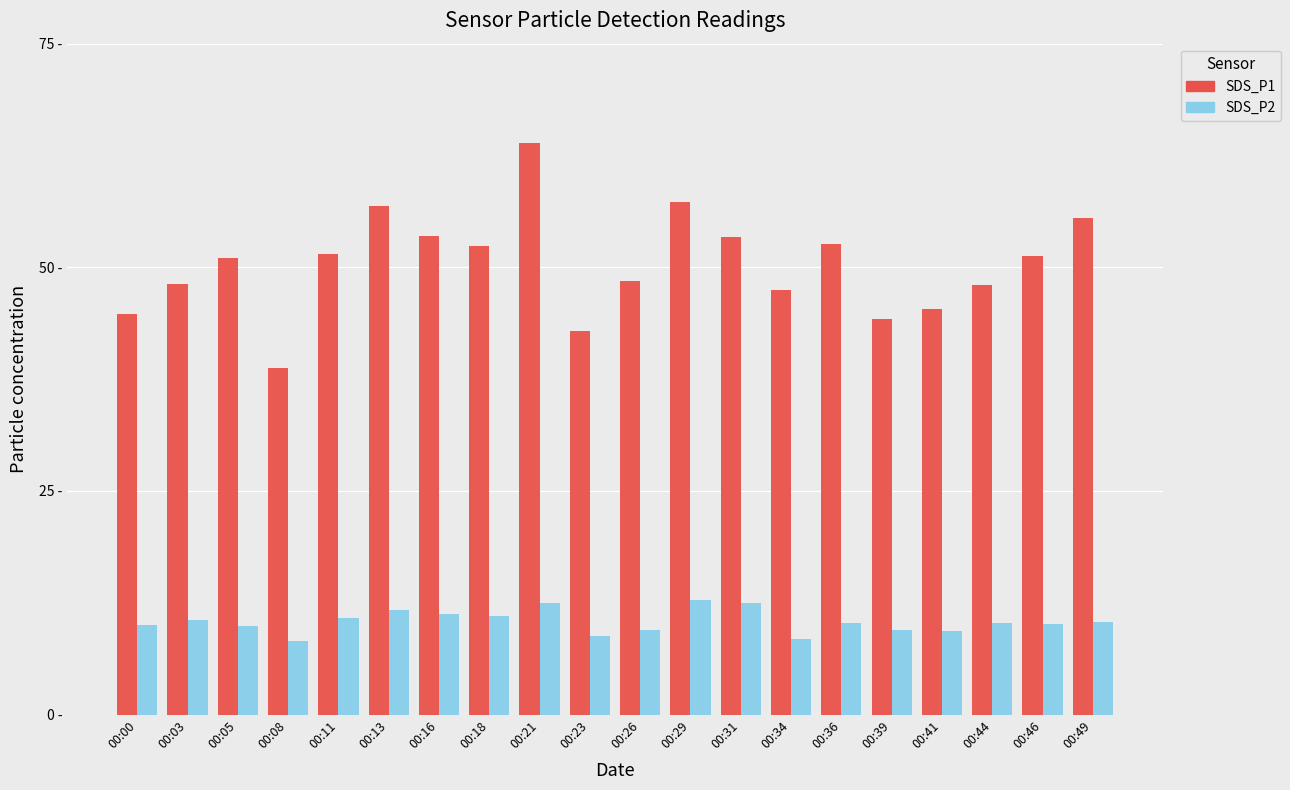

Rank the series by their maximum value, from lowest to highest.

SDS_P2, SDS_P1